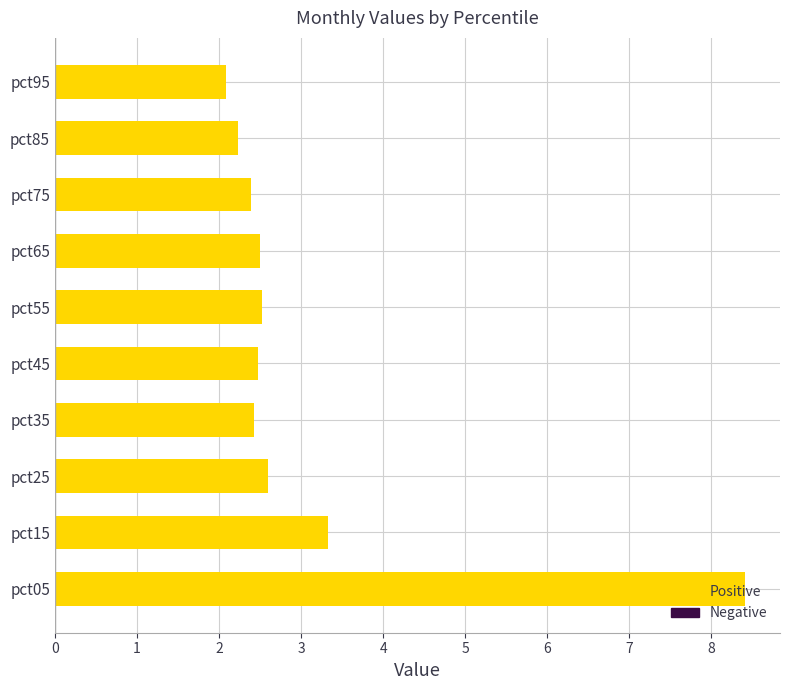

The value at pct95 is 2.1. True or false?

True